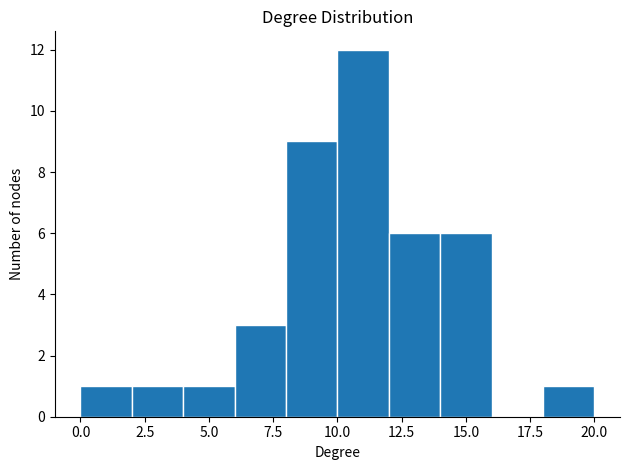

Reading left to right, transcribe this chart: for each bar, give the range it covers on the x-axis and its height. The values are not printed on the chart, so give them approximately, as read against the axis.

0 to 2: 1
2 to 4: 1
4 to 6: 1
6 to 8: 3
8 to 10: 9
10 to 12: 12
12 to 14: 6
14 to 16: 6
16 to 18: 0
18 to 20: 1